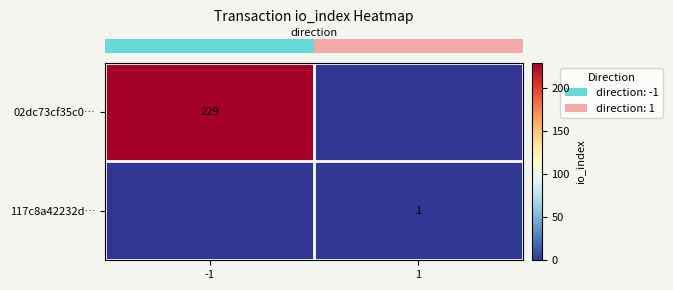

True or false: row_0 has a value of 0 at 1.

True